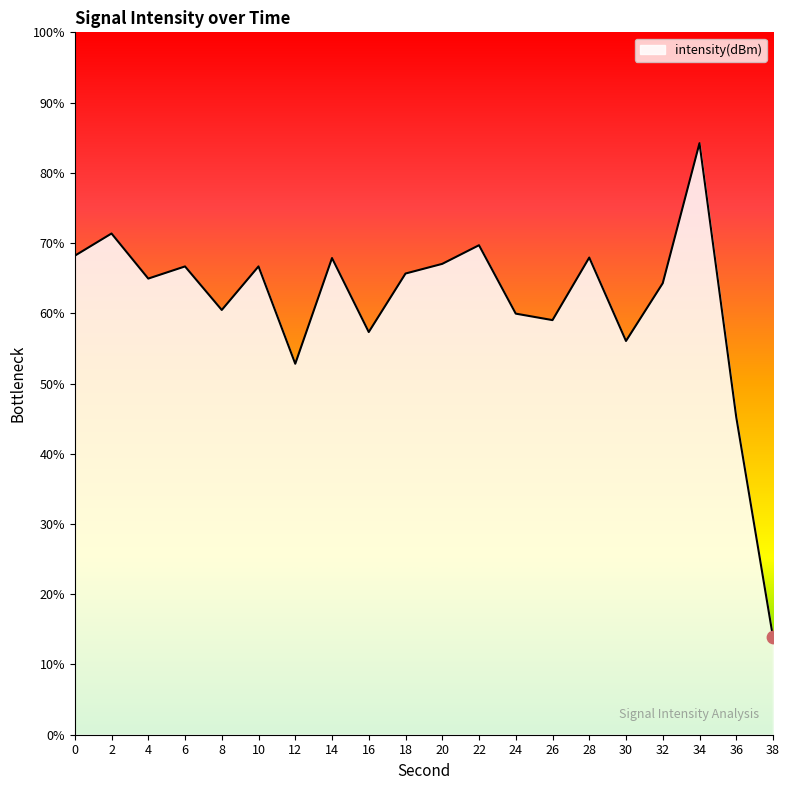

Which has a higher value, 20 or 4?

20